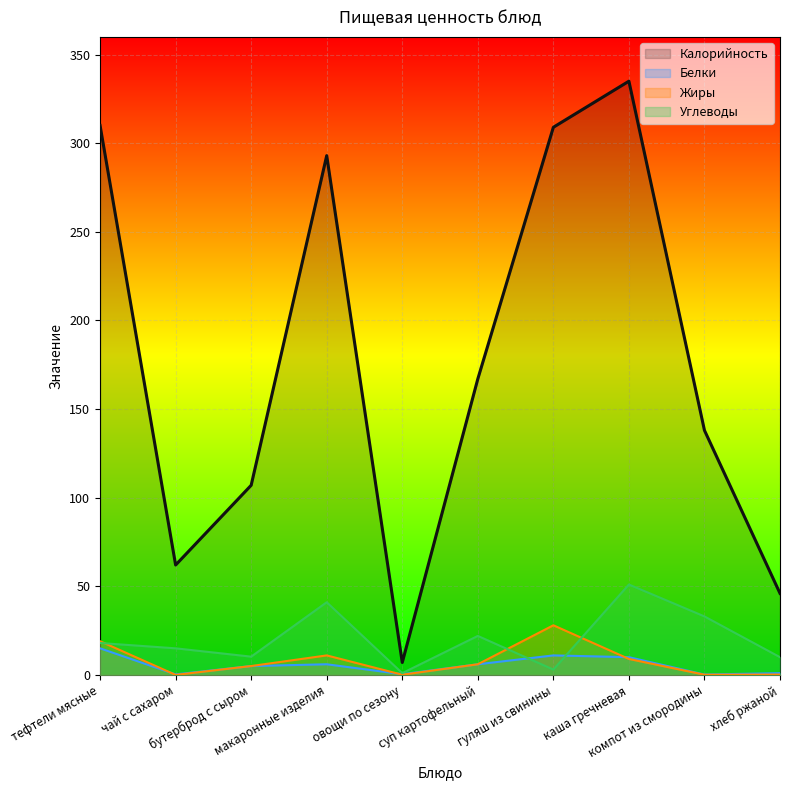

Is it true that Жиры equals 0.0 at чай с сахаром?

True